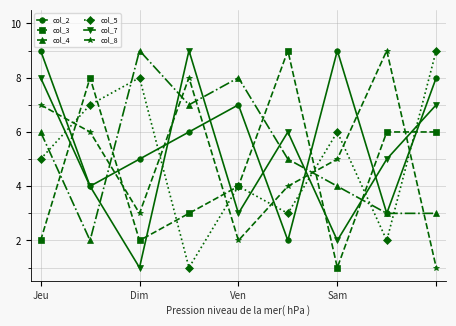

After their last crossing, which series has the higher values: col_3 or col_4?

col_3